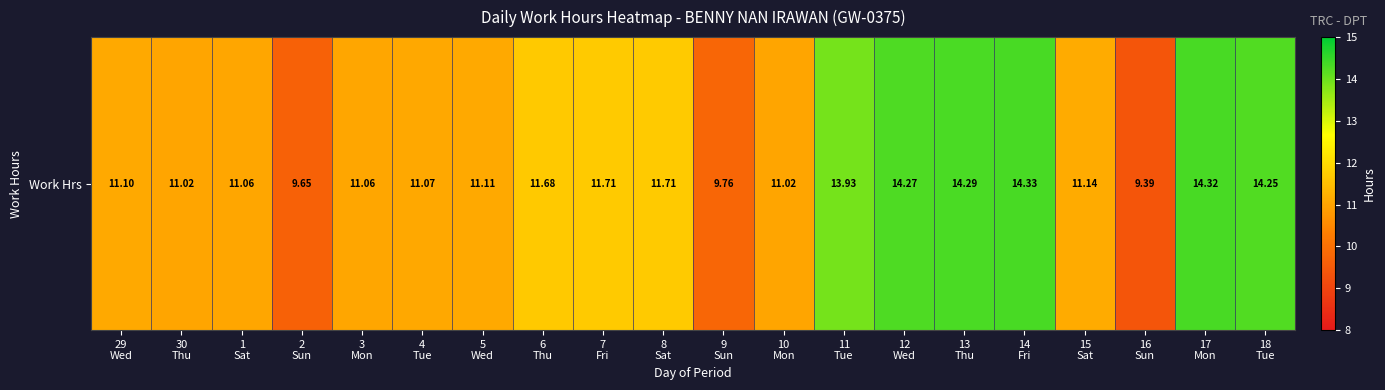

What is the difference between the values at 12
Wed and 1
Sat?

3.2